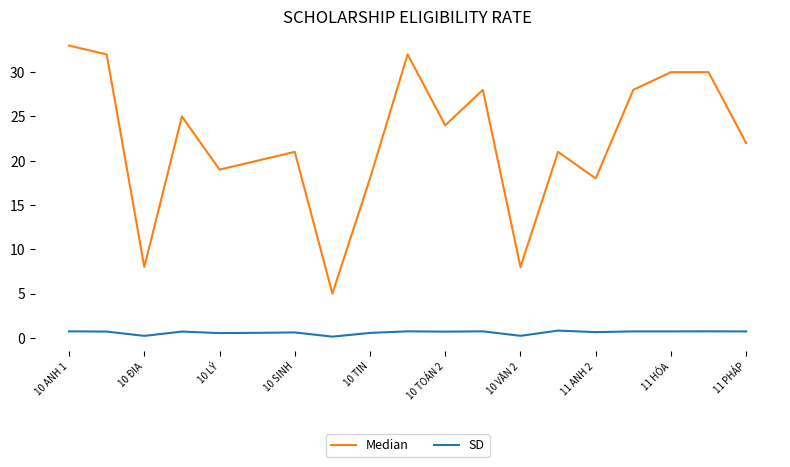

True or false: SD and Median cross at least once.

False